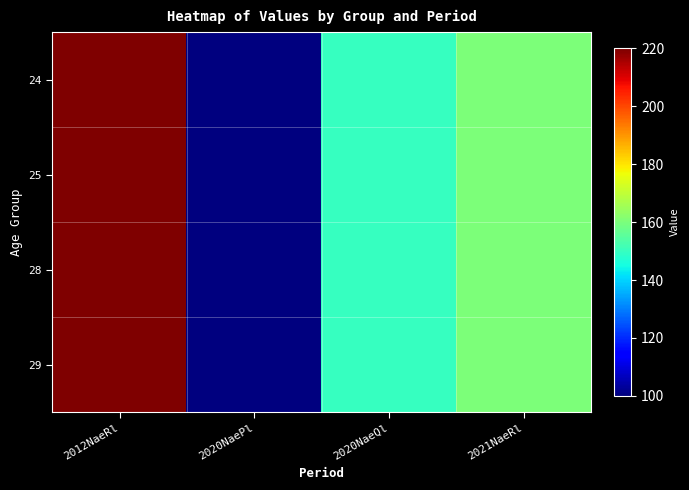

Reading left to right, list all the values displayed in this chart.

24: 2012NaeRl=220	2020NaePl=100	2020NaeQl=150	2021NaeRl=160
25: 2012NaeRl=220	2020NaePl=100	2020NaeQl=150	2021NaeRl=160
28: 2012NaeRl=220	2020NaePl=100	2020NaeQl=150	2021NaeRl=160
29: 2012NaeRl=220	2020NaePl=100	2020NaeQl=150	2021NaeRl=160